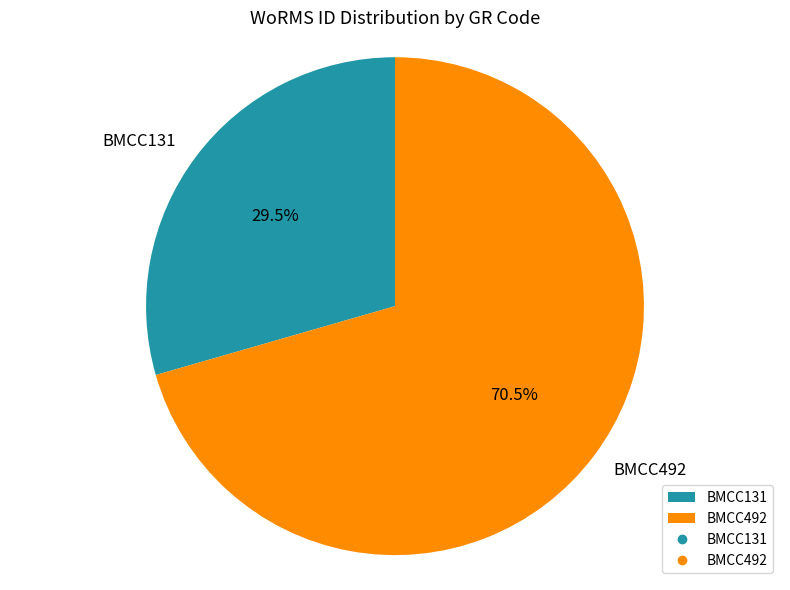

Between BMCC131 and BMCC492, which is larger?

BMCC492